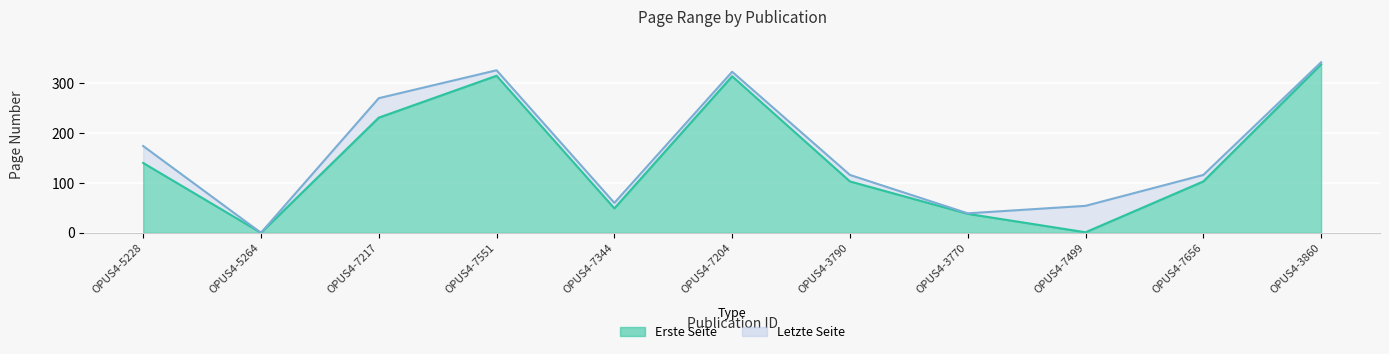

The Letzte Seite series shows 168 at OPUS4-7551. True or false?

False